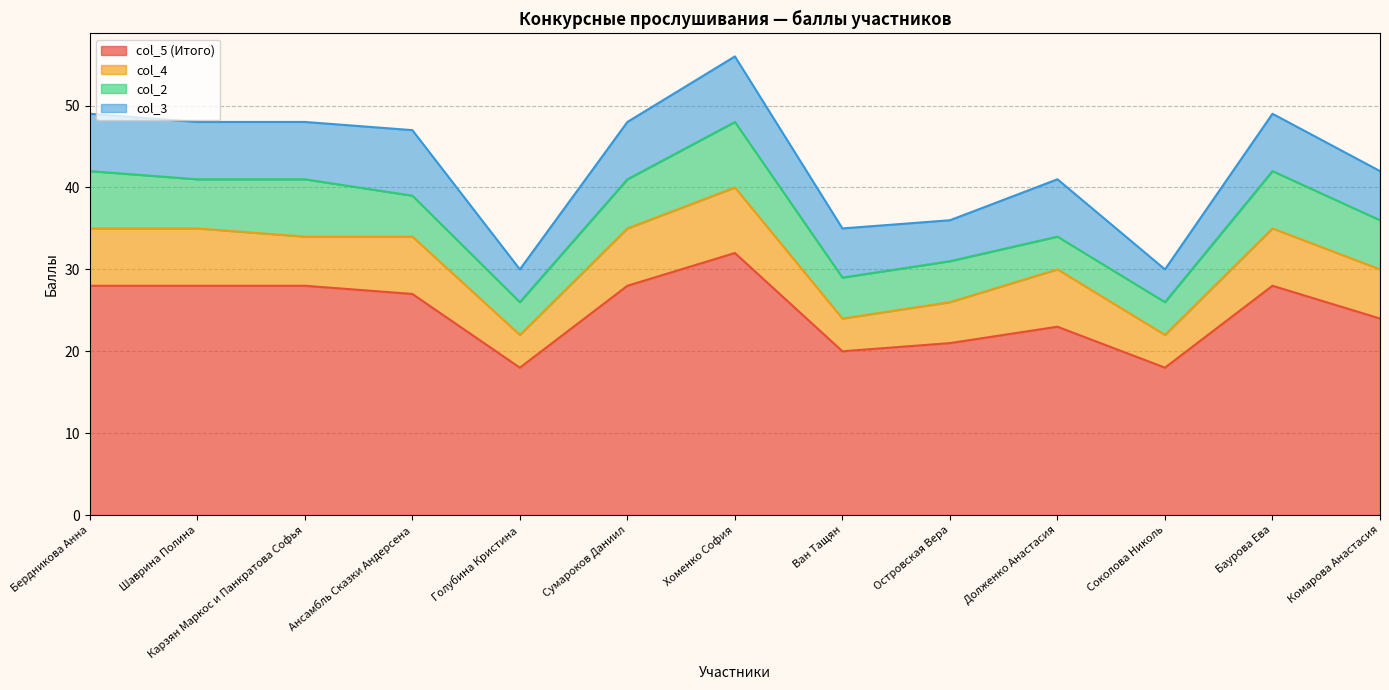

What is the sum of all col_2 values?

74